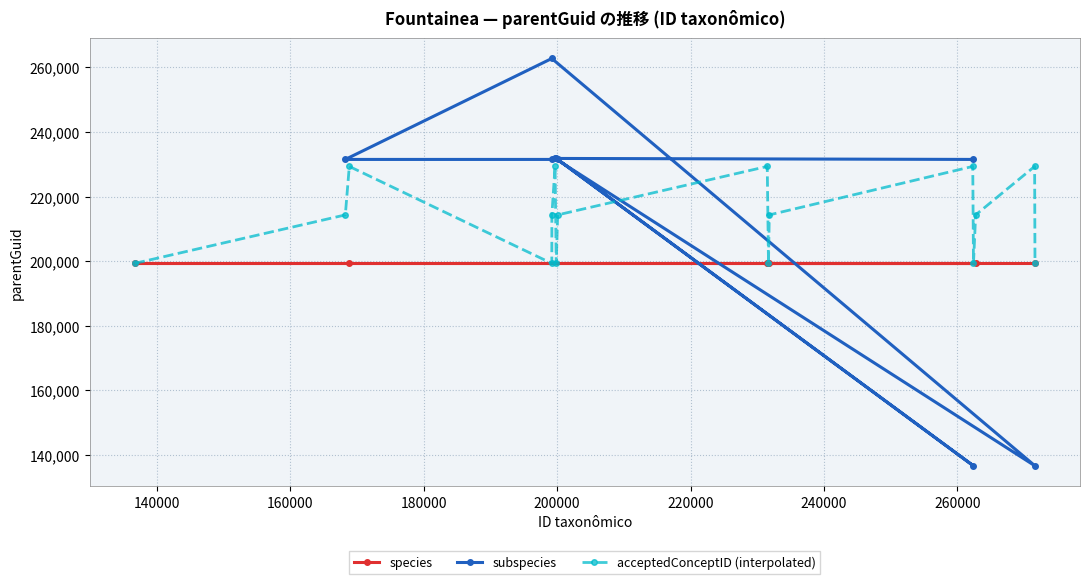

What is the difference between the maximum and second lowest values?

126039